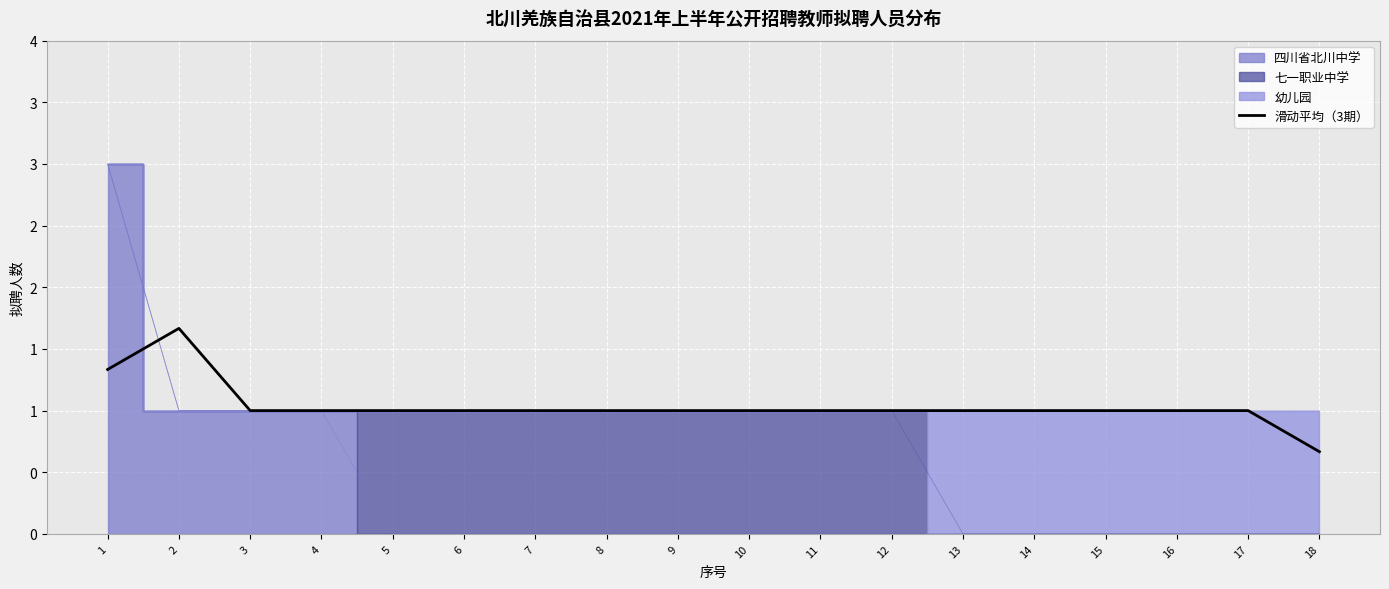

Reading left to right, extract all data points from this chart.

1=1.3	2=1.7	3=1.0	4=1.0	5=1.0	6=1.0	7=1.0	8=1.0	9=1.0	10=1.0	11=1.0	12=1.0	13=1.0	14=1.0	15=1.0	16=1.0	17=1.0	18=0.7